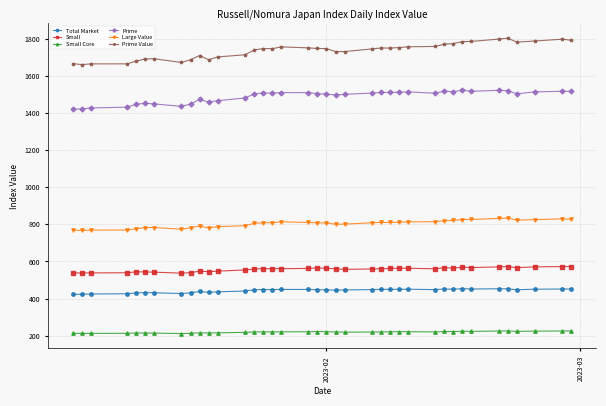

True or false: Prime Value has more than 0 interior local peaks.

True